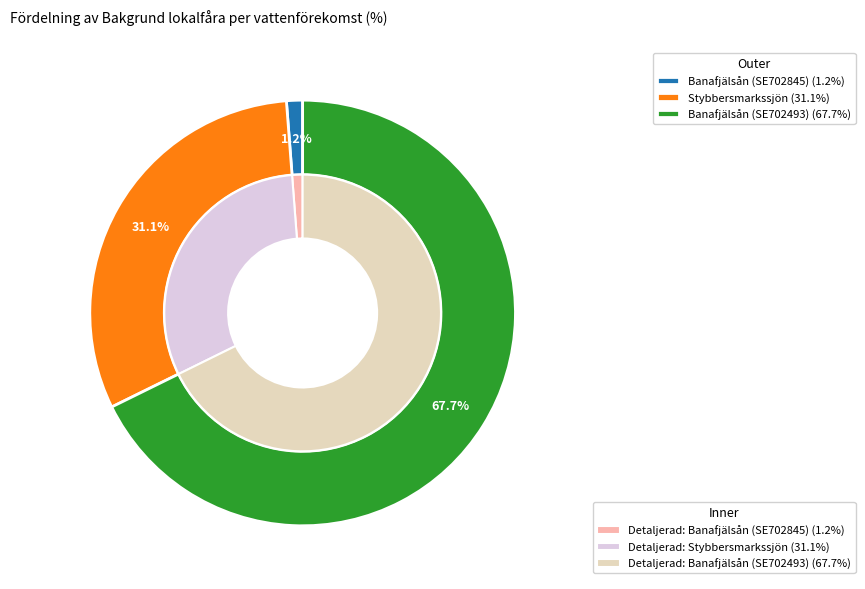

What percentage is the Stybbersmarkssjön slice, to the nearest percent?

31%